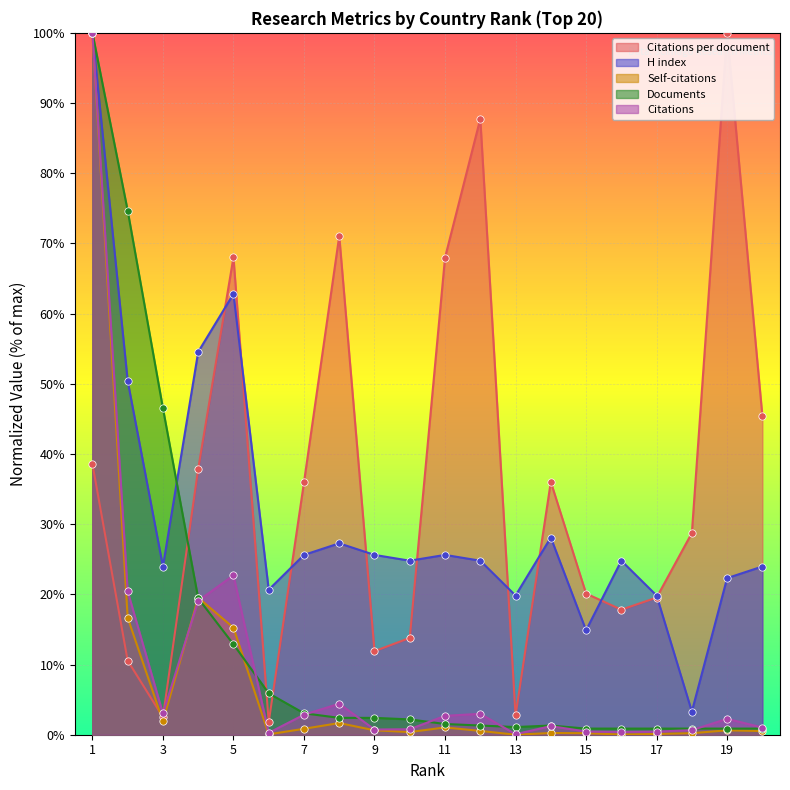

At how many categories does at least one series exceed 33?

12